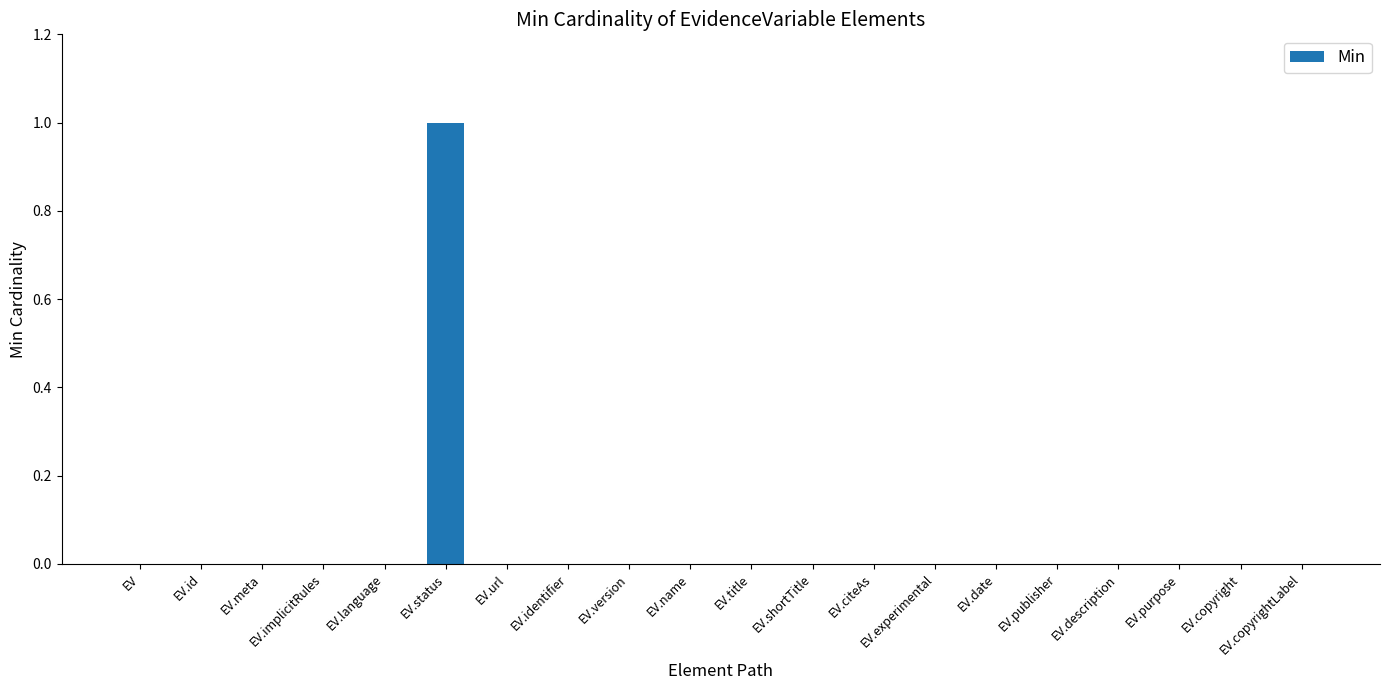

The chart shows a value of 0 at EV.implicitRules. True or false?

True